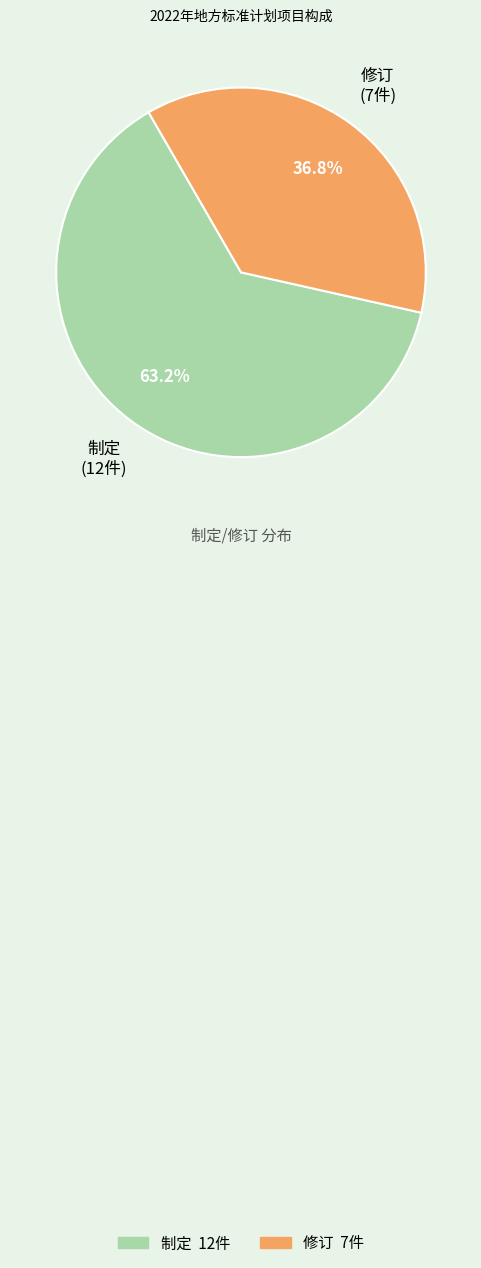

Combined, what portion of the pie is 制定 and 修订?

100.0%